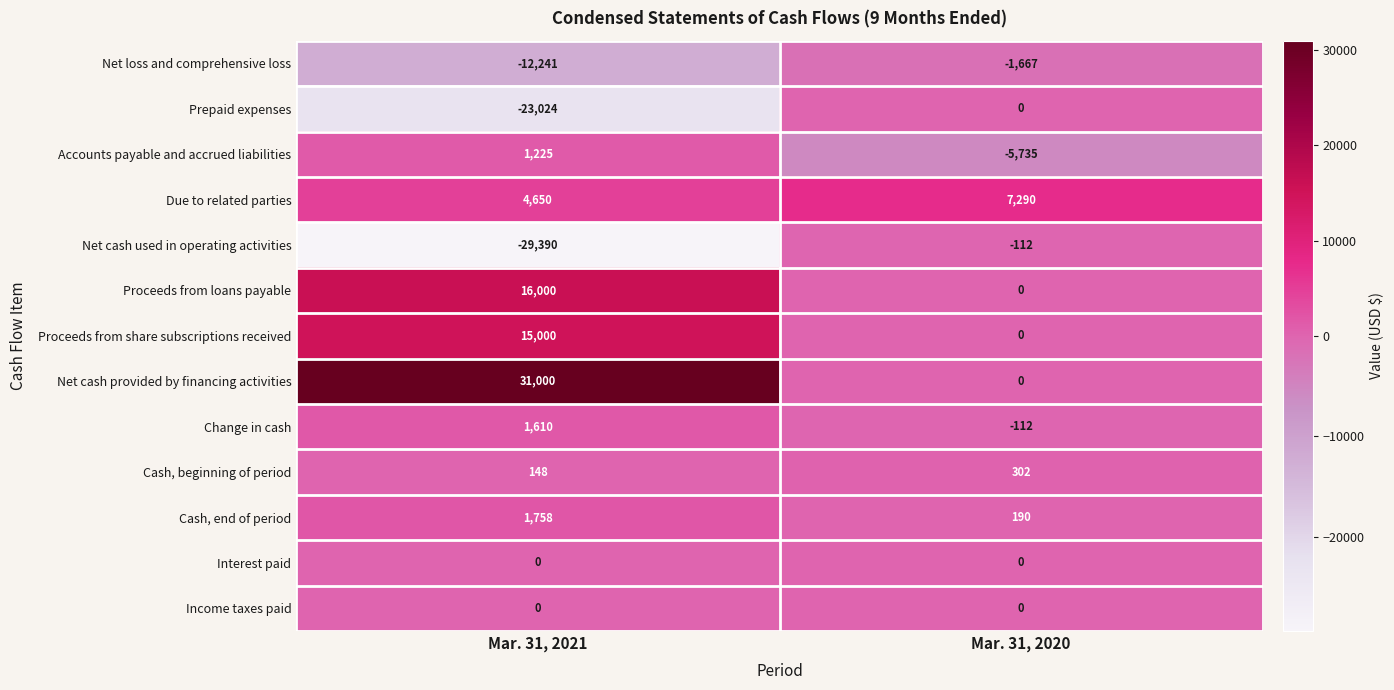

Reading left to right, transcribe all the data shown in this chart.

Net loss and comprehensive loss: -12241	-1667
Prepaid expenses: -23024	0
Accounts payable and accrued liabilities: 1225	-5735
Due to related parties: 4650	7290
Net cash used in operating activities: -29390	-112
Proceeds from loans payable: 16000	0
Proceeds from share subscriptions received: 15000	0
Net cash provided by financing activities: 31000	0
Change in cash: 1610	-112
Cash, beginning of period: 148	302
Cash, end of period: 1758	190
Interest paid: 0	0
Income taxes paid: 0	0